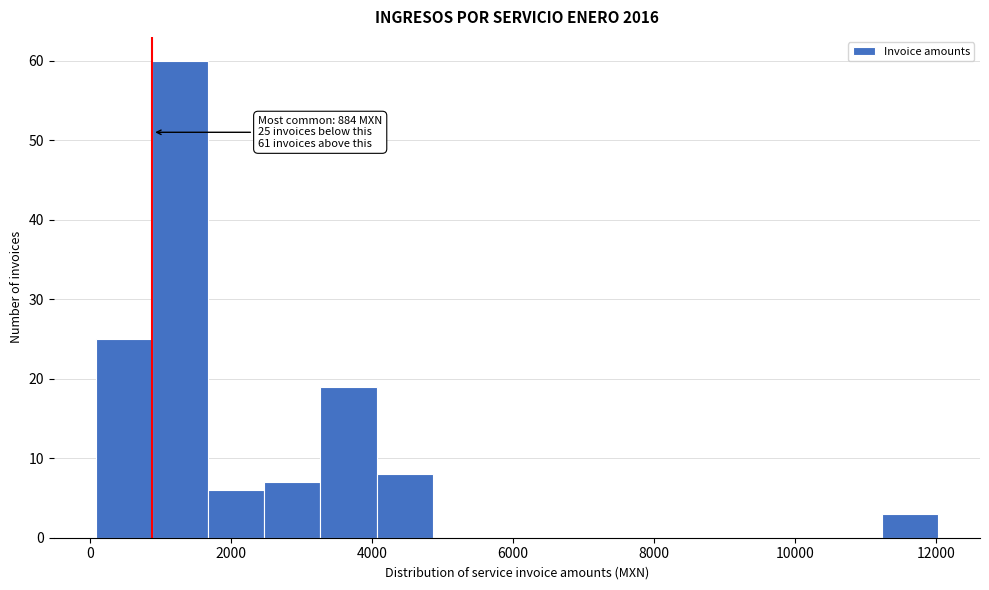

Around what value on the x-axis is the tallest bar? Give the approximate position of its centre, as read against the axis.

1200